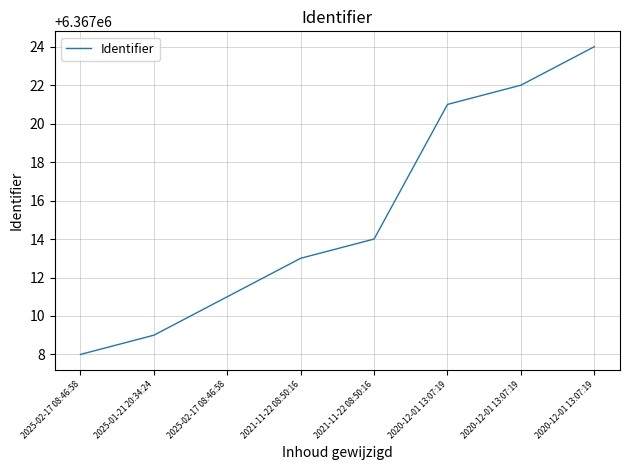

What is the maximum value shown in the chart?

6367024